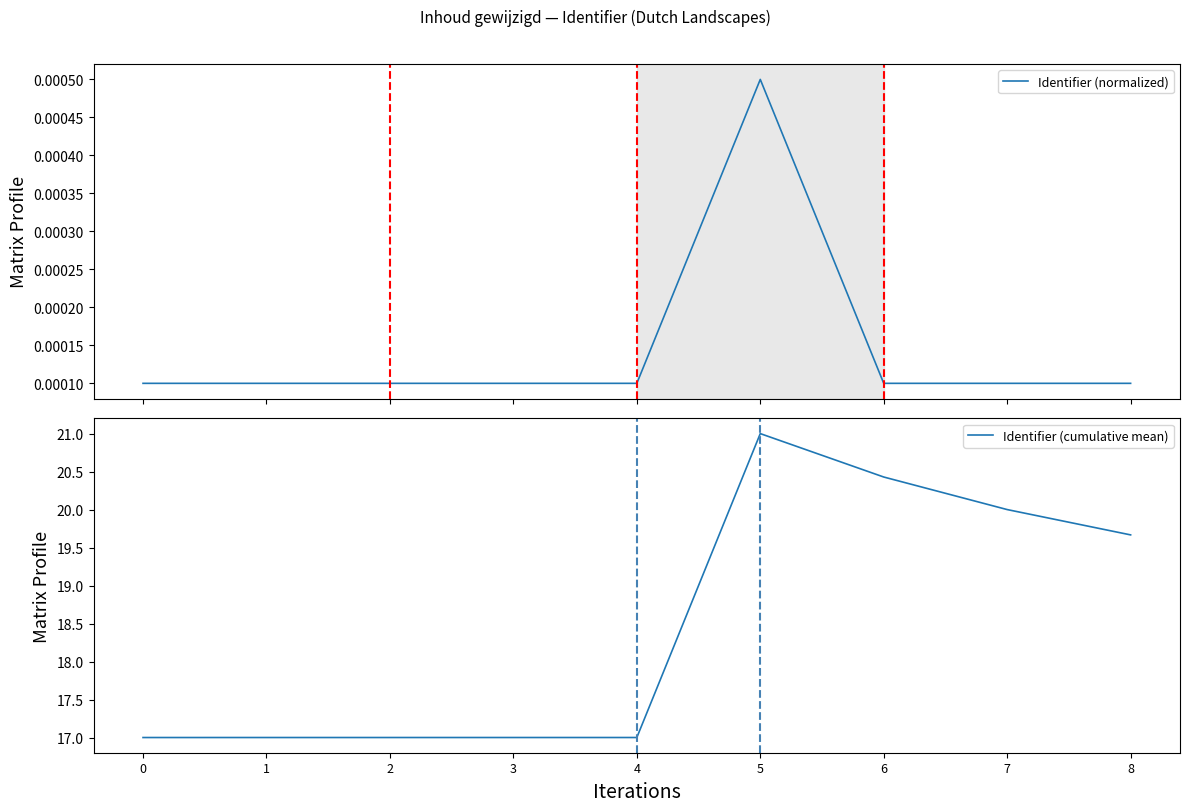

Reading left to right, extract all data points from this chart.

Identifier (normalized): 0=0.0	1=0.0	2=0.0	3=0.0	4=0.0	5=0.0	6=0.0	7=0.0	8=0.0
Identifier (cumulative mean): 0=17.0	1=17.0	2=17.0	3=17.0	4=17.0	5=21.0	6=20.4	7=20.0	8=19.7